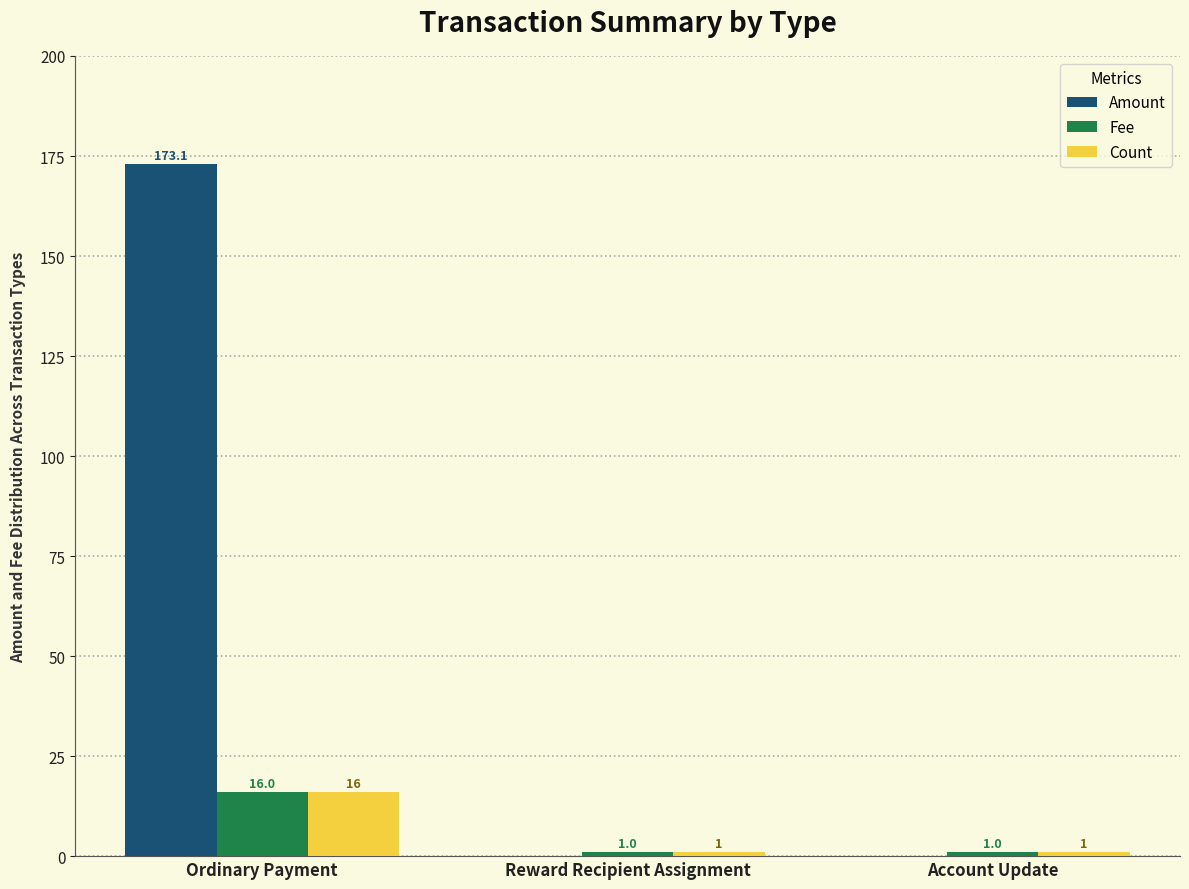

What value does the Fee series have at Ordinary Payment?

16.0